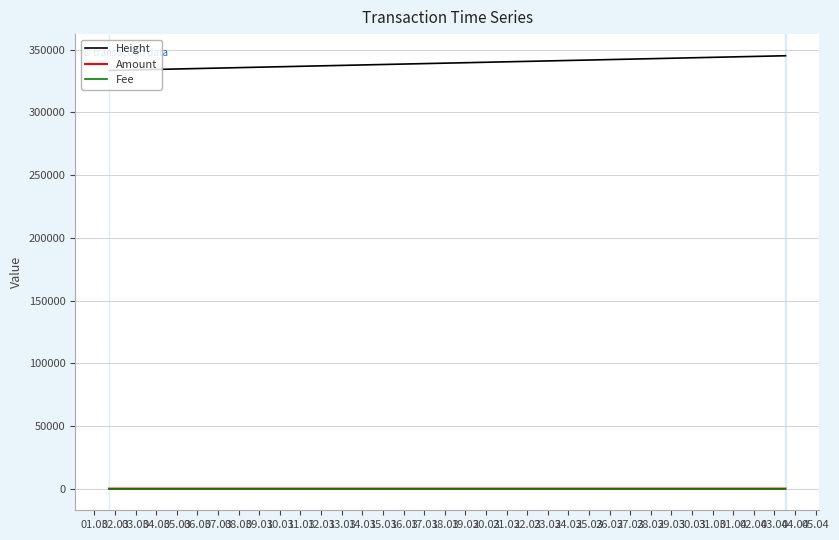

Between 01.03 and 04.03, which series saw the biggest shift?

Height